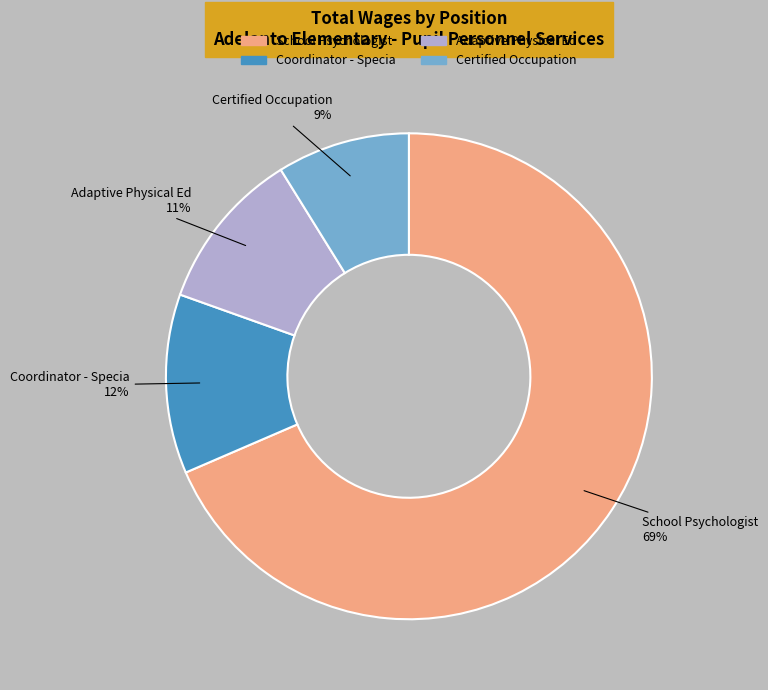

What percentage is the Coordinator - Specia slice, to the nearest percent?

12%